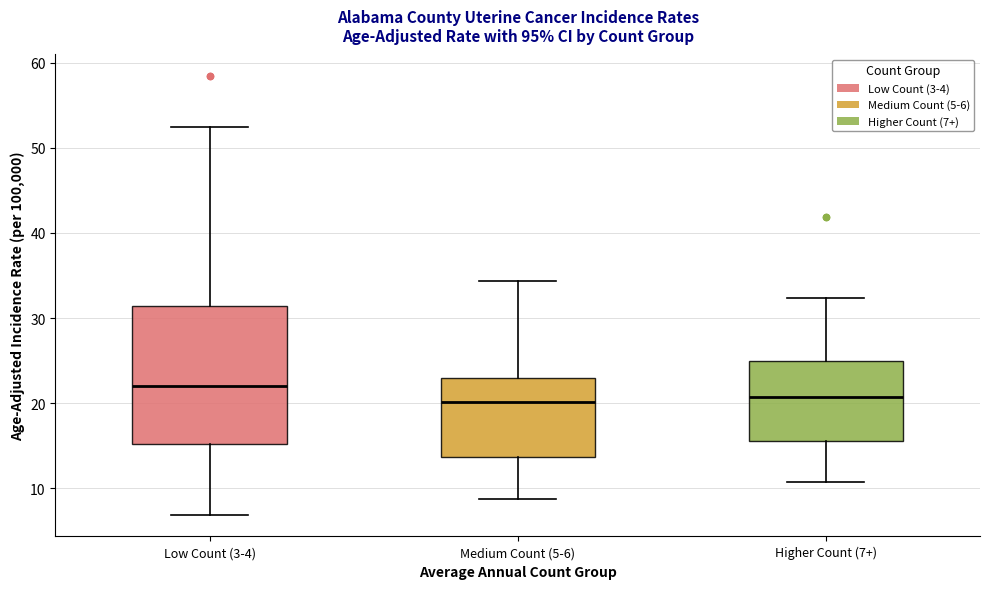

Reading left to right, read every box against the y-axis: the position of its median line, the range the box covers, and the ends of its whiskers. The values are not printed on the chart, so give them approximately, as read against the axis.

Low Count (3-4): median 22, box 15 to 31, whiskers 7 to 52
Medium Count (5-6): median 20, box 14 to 23, whiskers 9 to 34
Higher Count (7+): median 21, box 16 to 25, whiskers 11 to 32